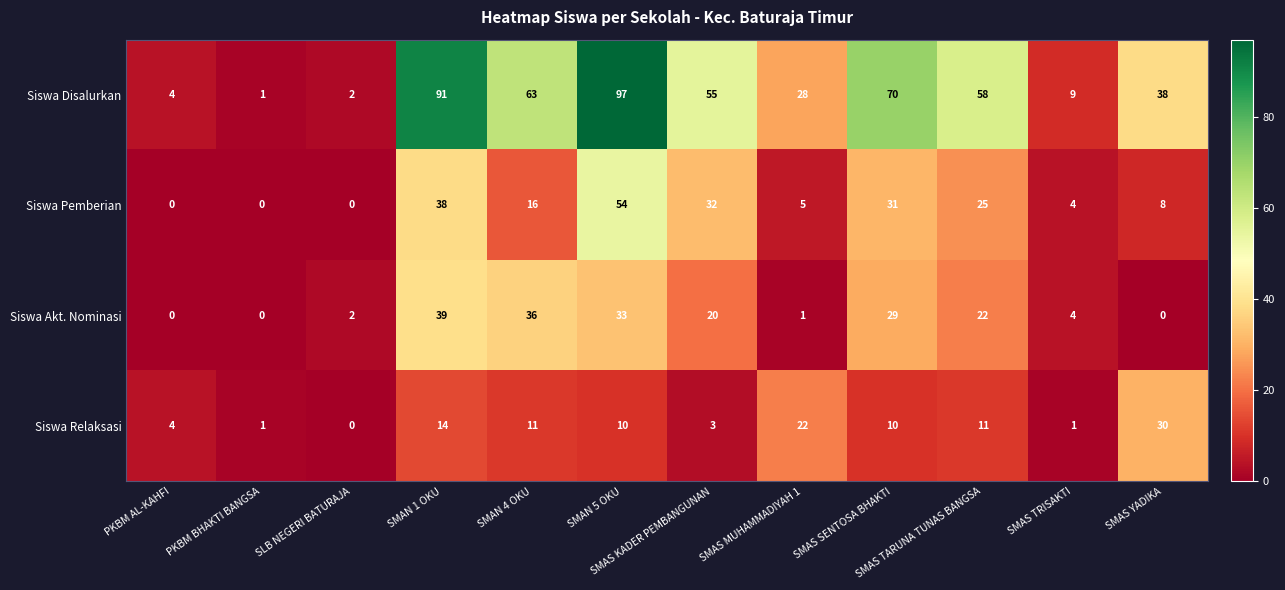

Rank the series by their maximum value, from lowest to highest.

Siswa Relaksasi, Siswa Akt. Nominasi, Siswa Pemberian, Siswa Disalurkan